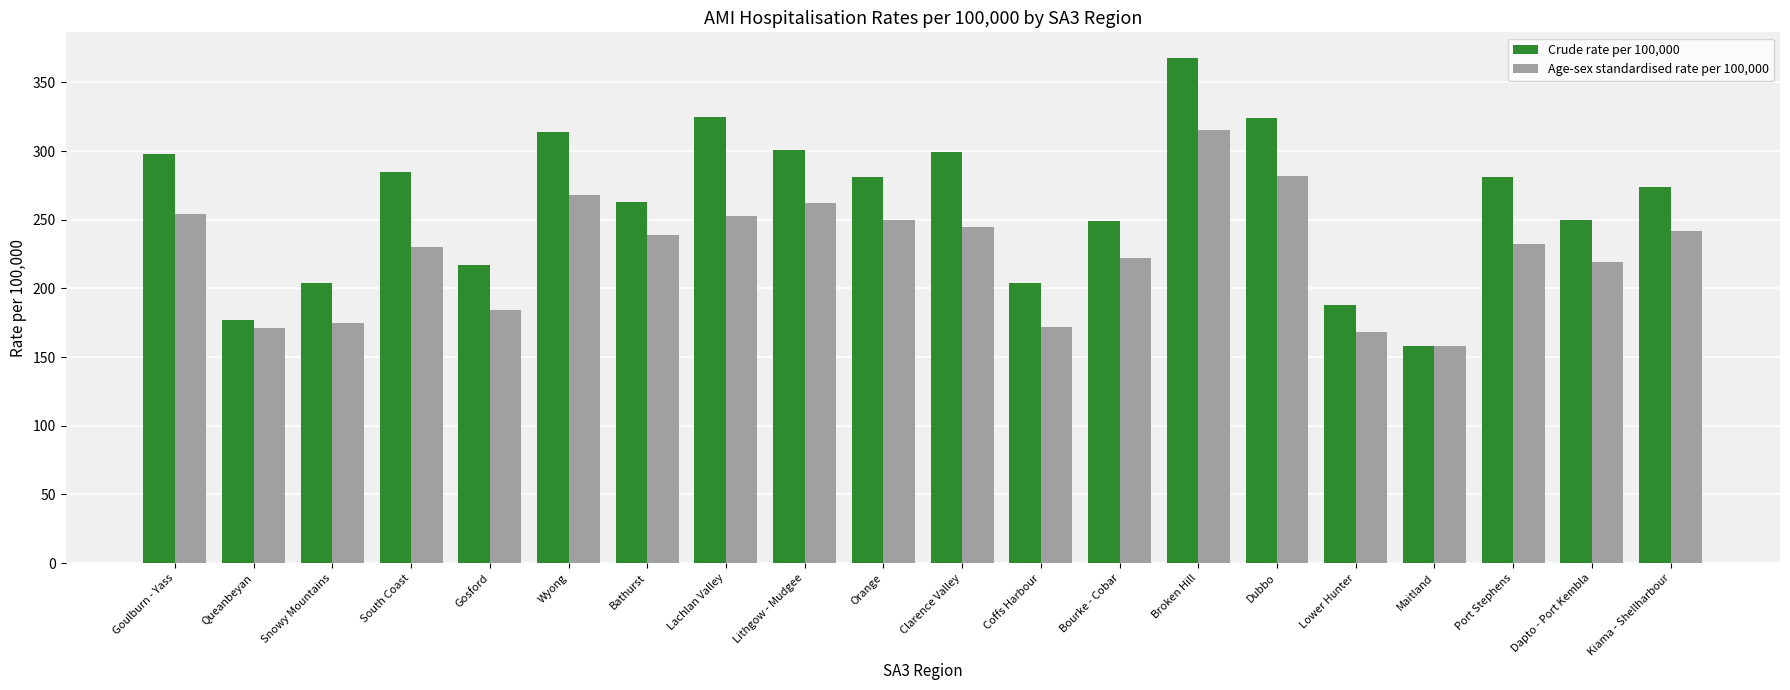

Rank the series by their maximum value, from lowest to highest.

Age-sex standardised rate per 100,000, Crude rate per 100,000